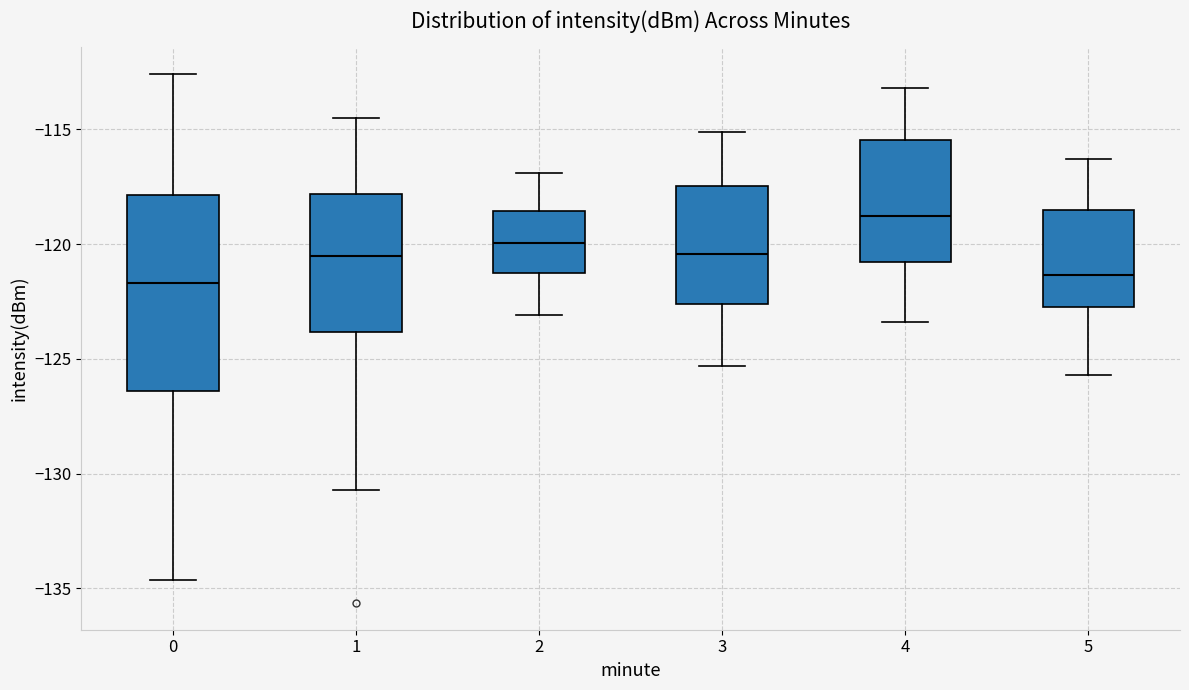

Which box is the tallest, from its lower edge to its upper edge?

0